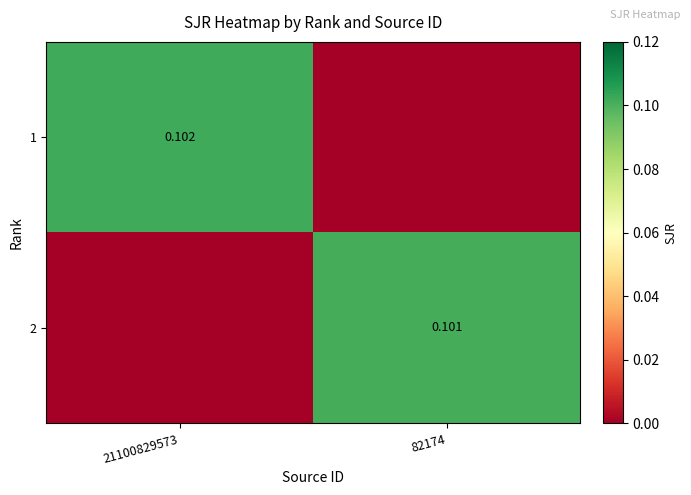

The 2 series shows 0.1 at 82174. True or false?

True